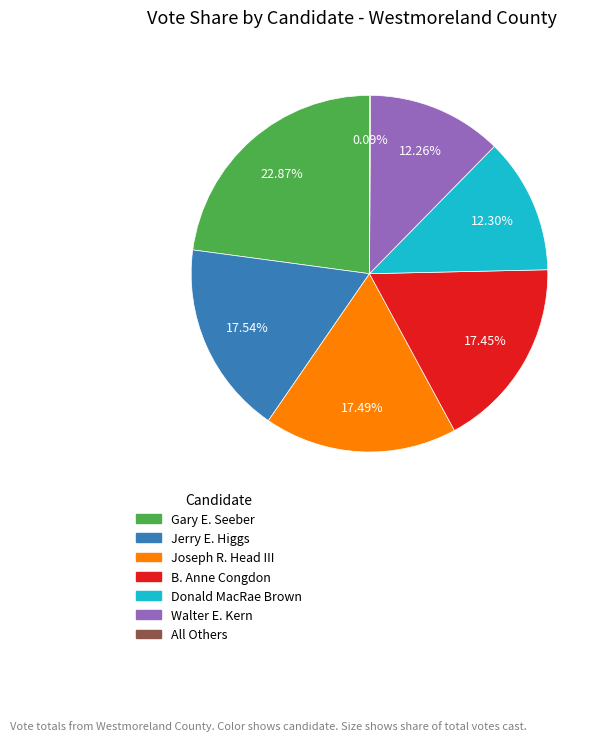

To the nearest percent, what is the difference between the B. Anne Congdon and Gary E. Seeber slice percentages?

5%